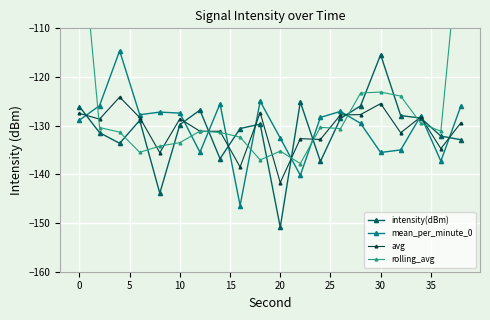

How many times do intensity(dBm) and rolling_avg cross each other?

14